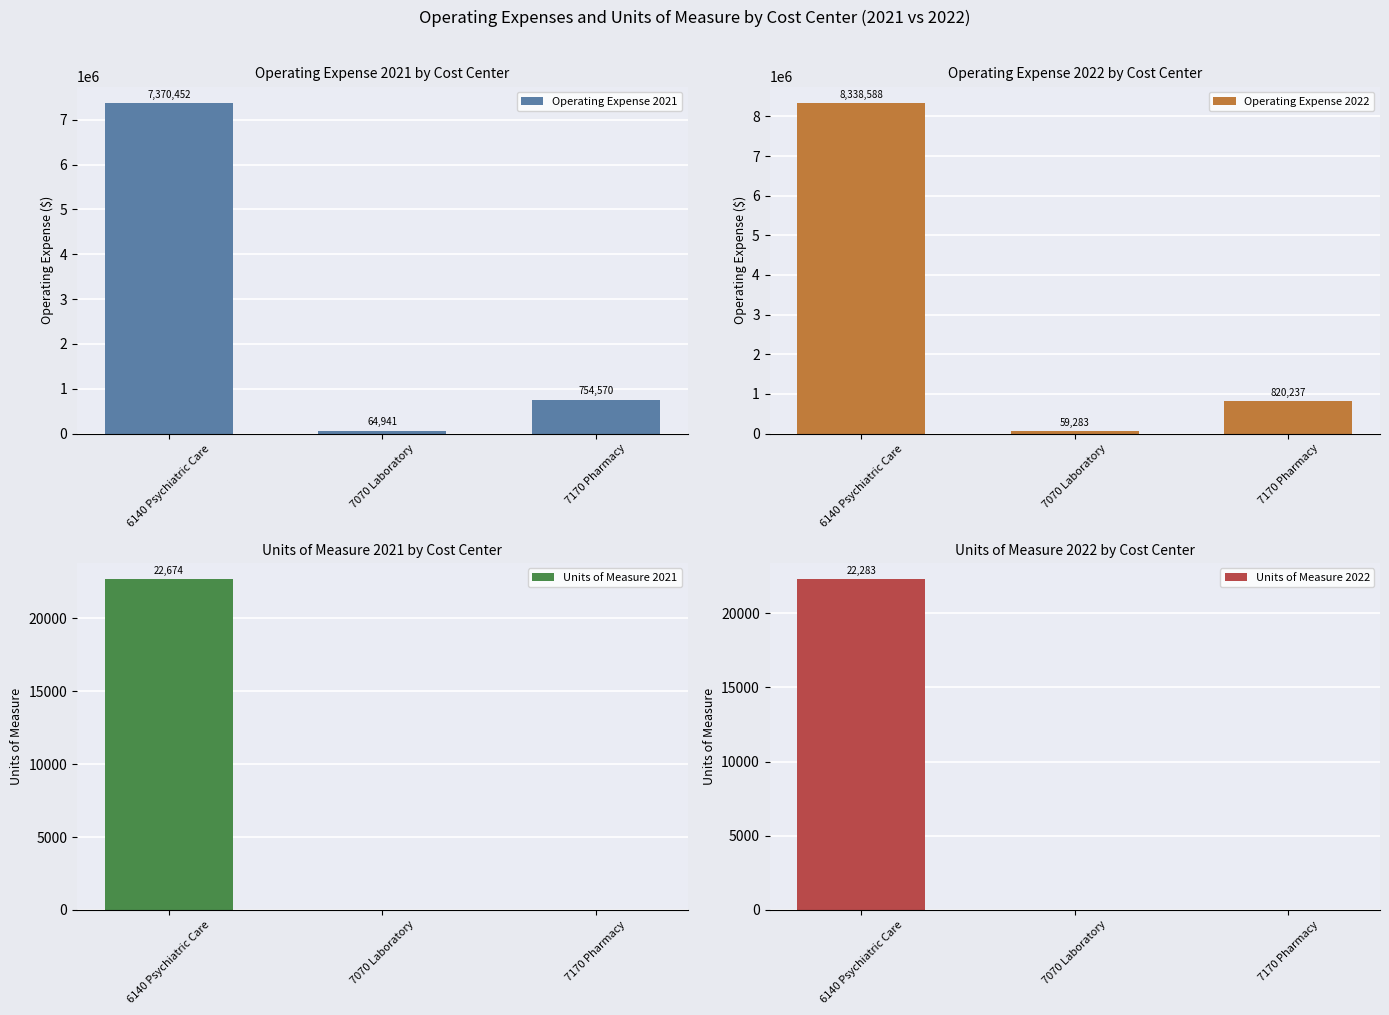

What is the highest value of the Units of Measure 2022 series?

22283